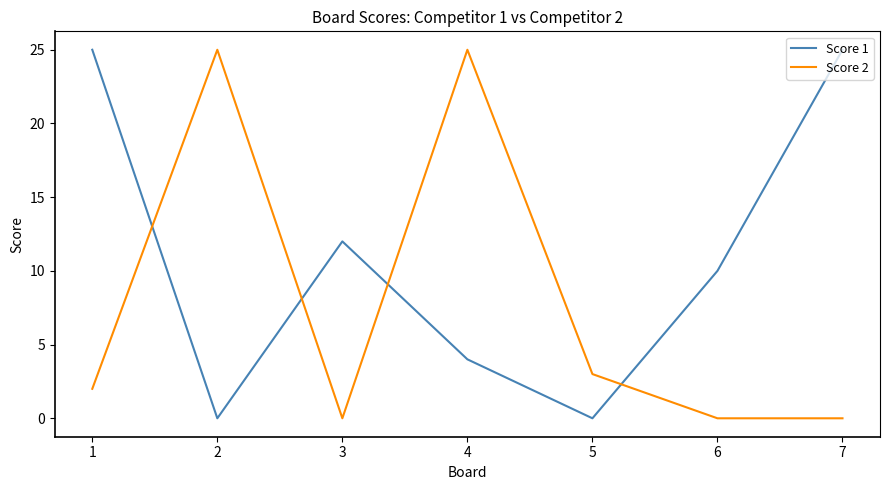

Is the value of Score 1 at 5 greater than the value of Score 2 at 2?

No